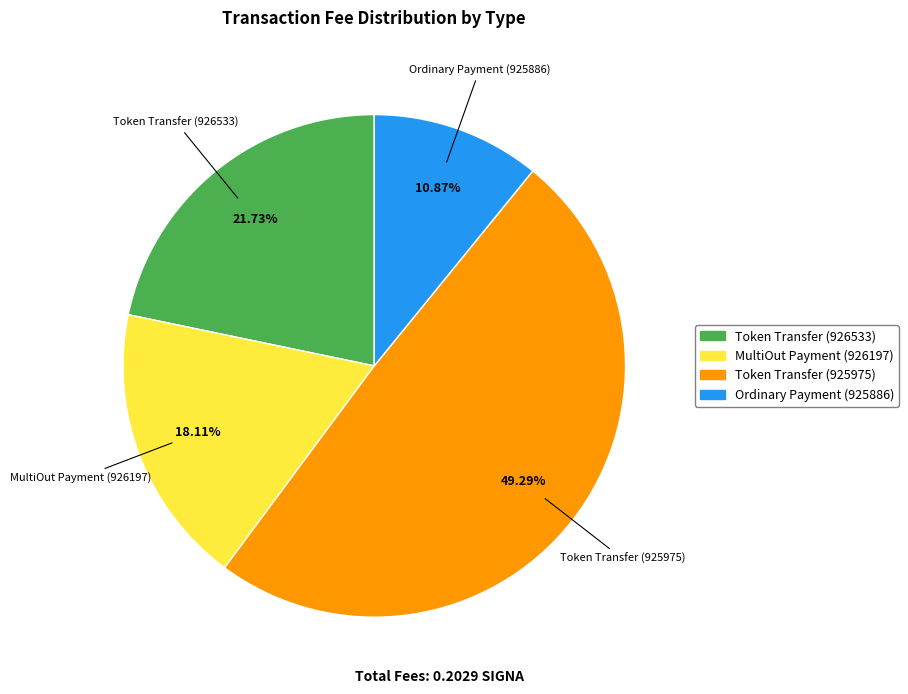

To the nearest percent, what is the average slice percentage?

25%